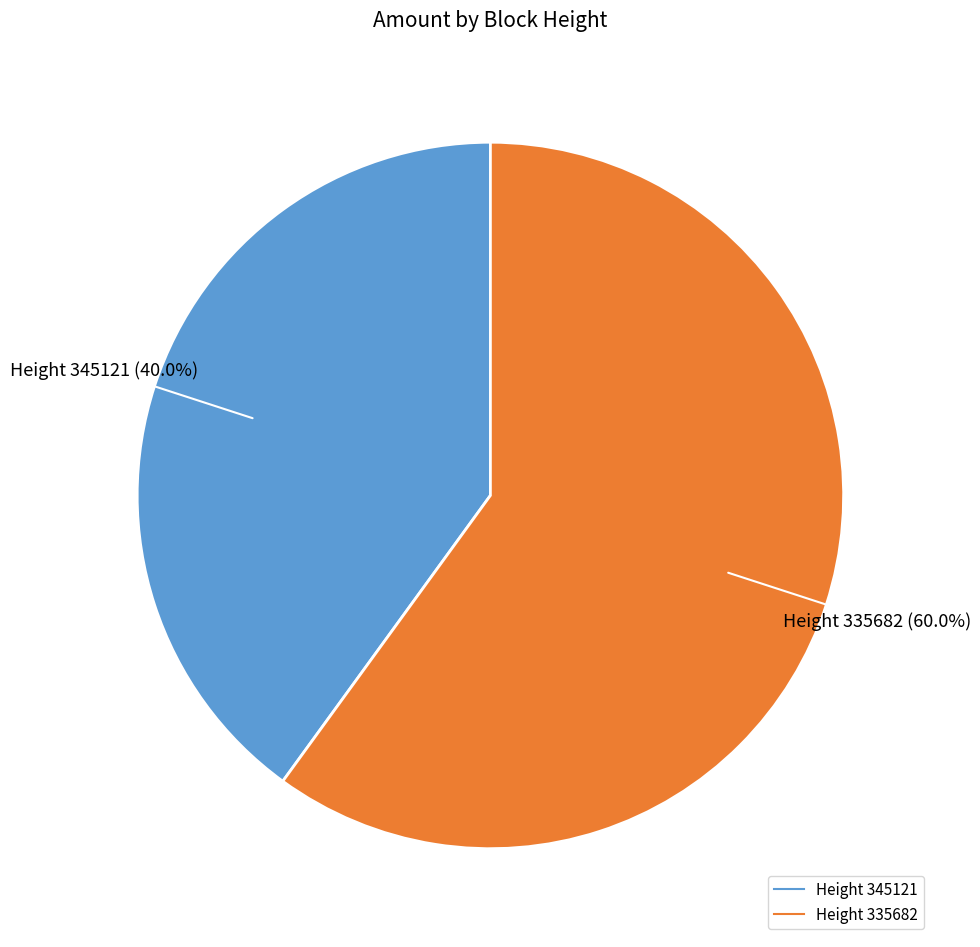

Is there a majority slice in this chart?

Yes